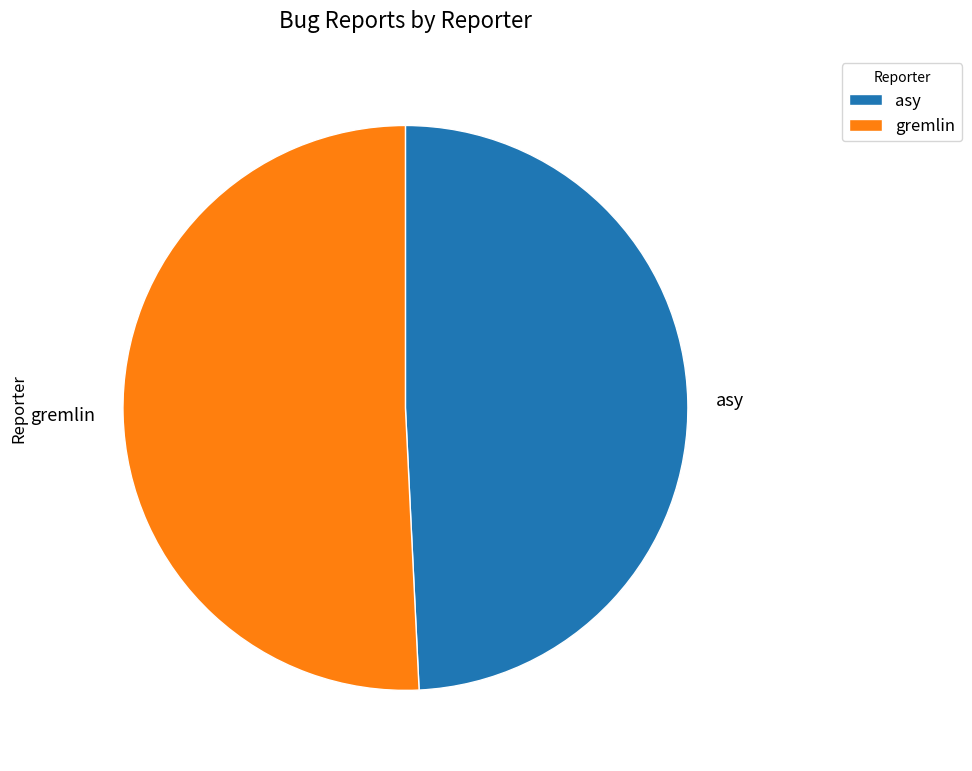

Which category has the smallest portion of the pie?

asy